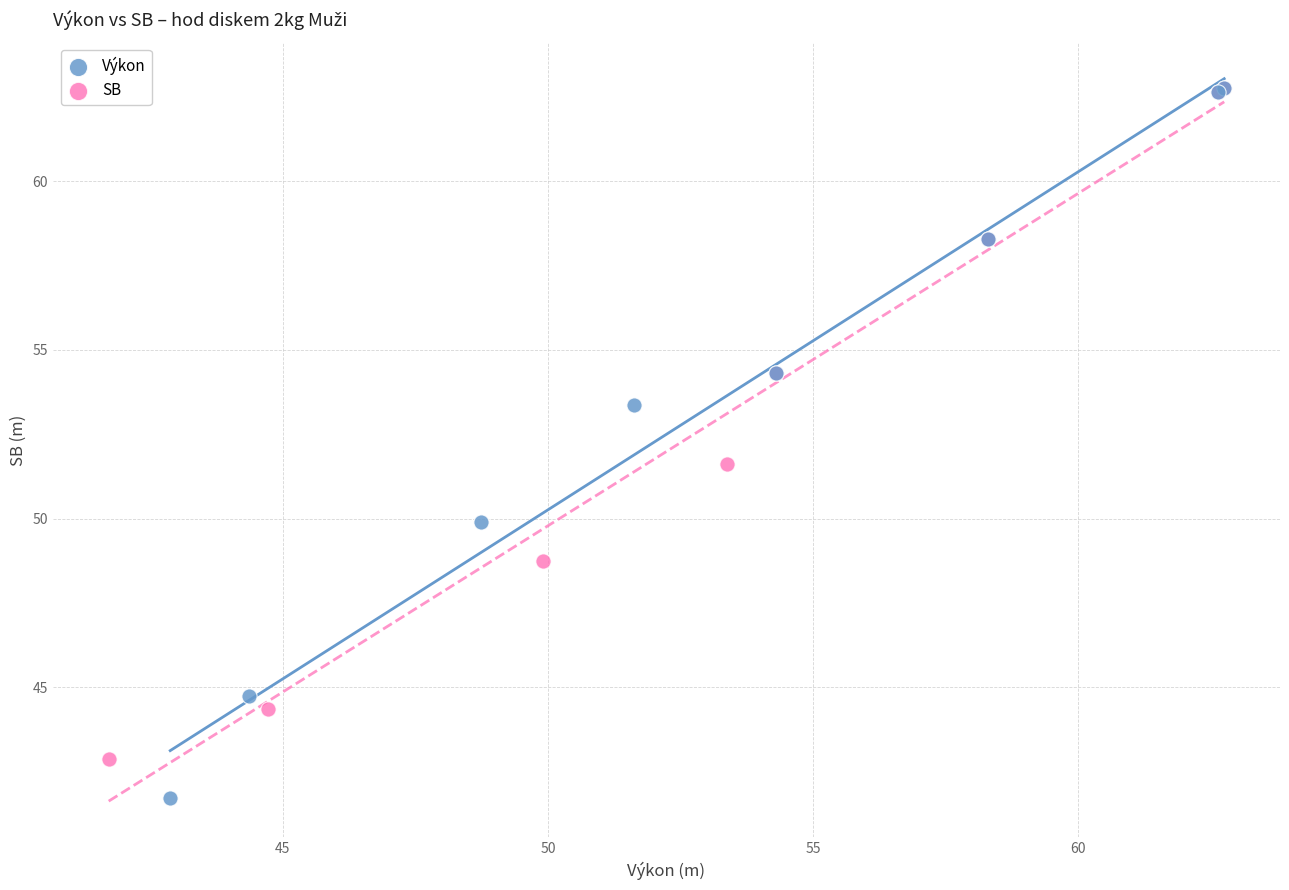

Which series reaches the minimum Y coordinate?

Výkon